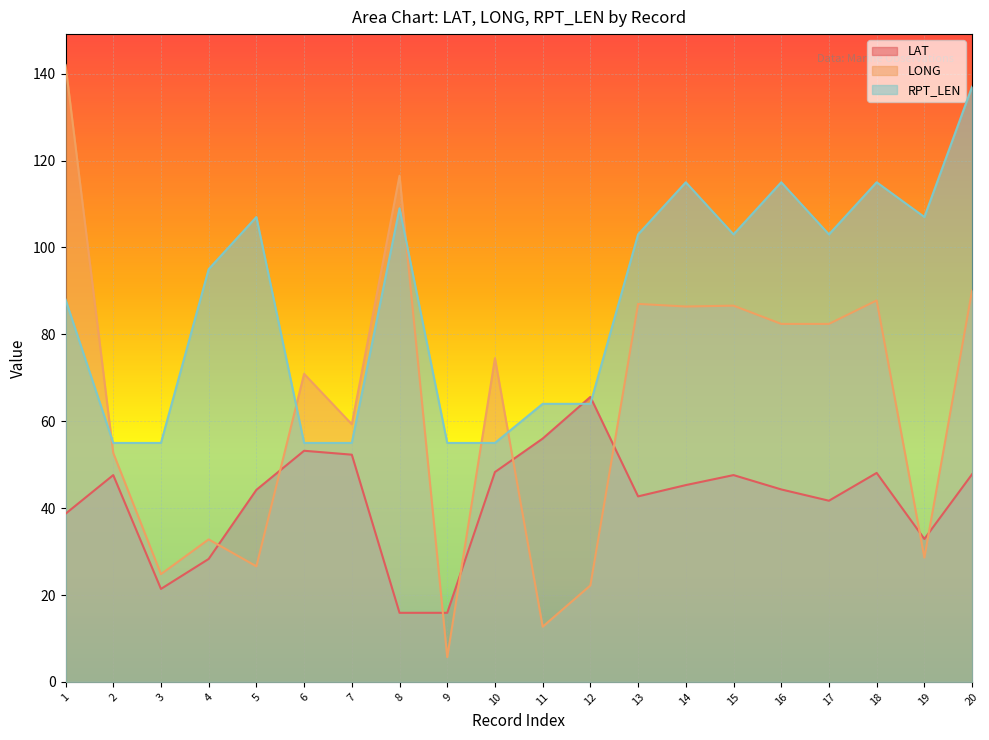

How many intersections are there between LAT and LONG?

8